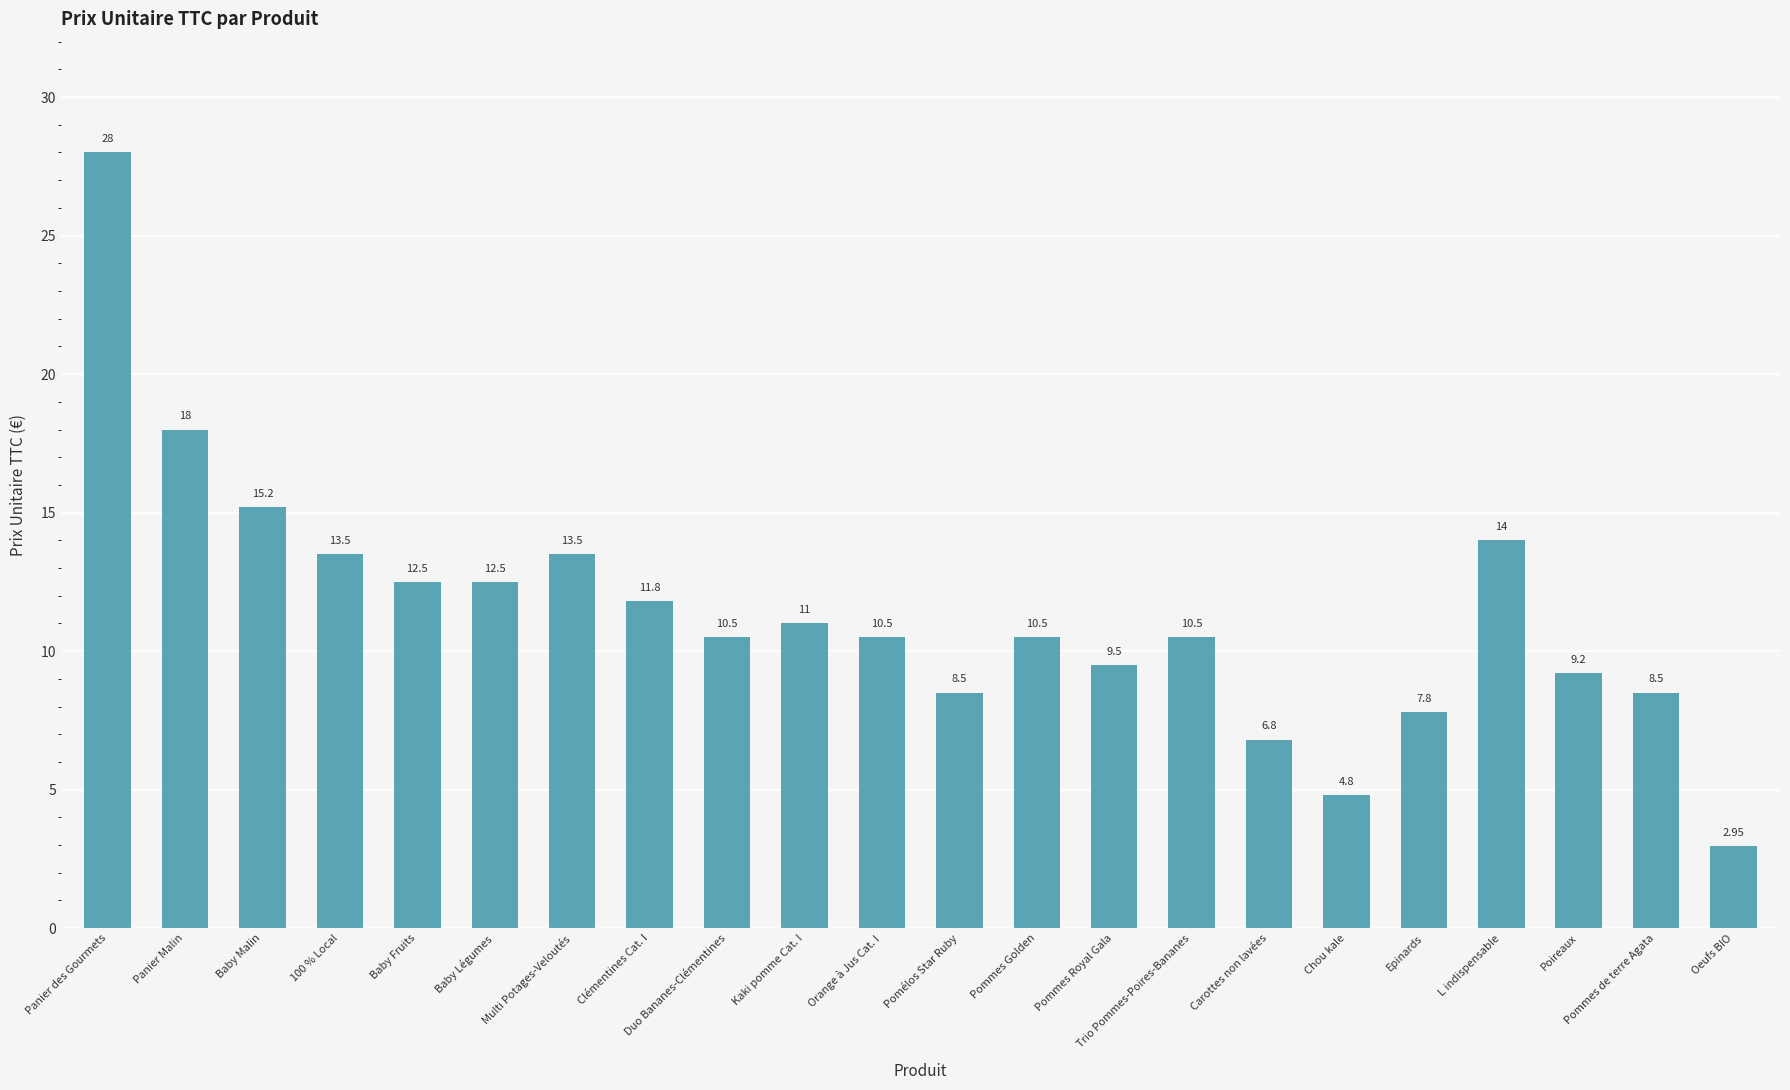

Where does the data first go above 10?

Panier des Gourmets